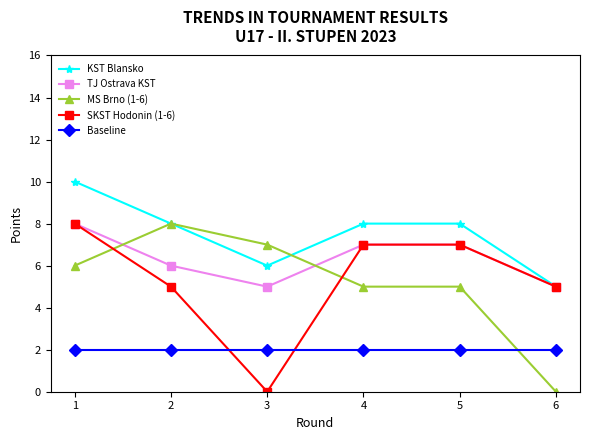

Does the chart display data point markers on the line(s)?

Yes